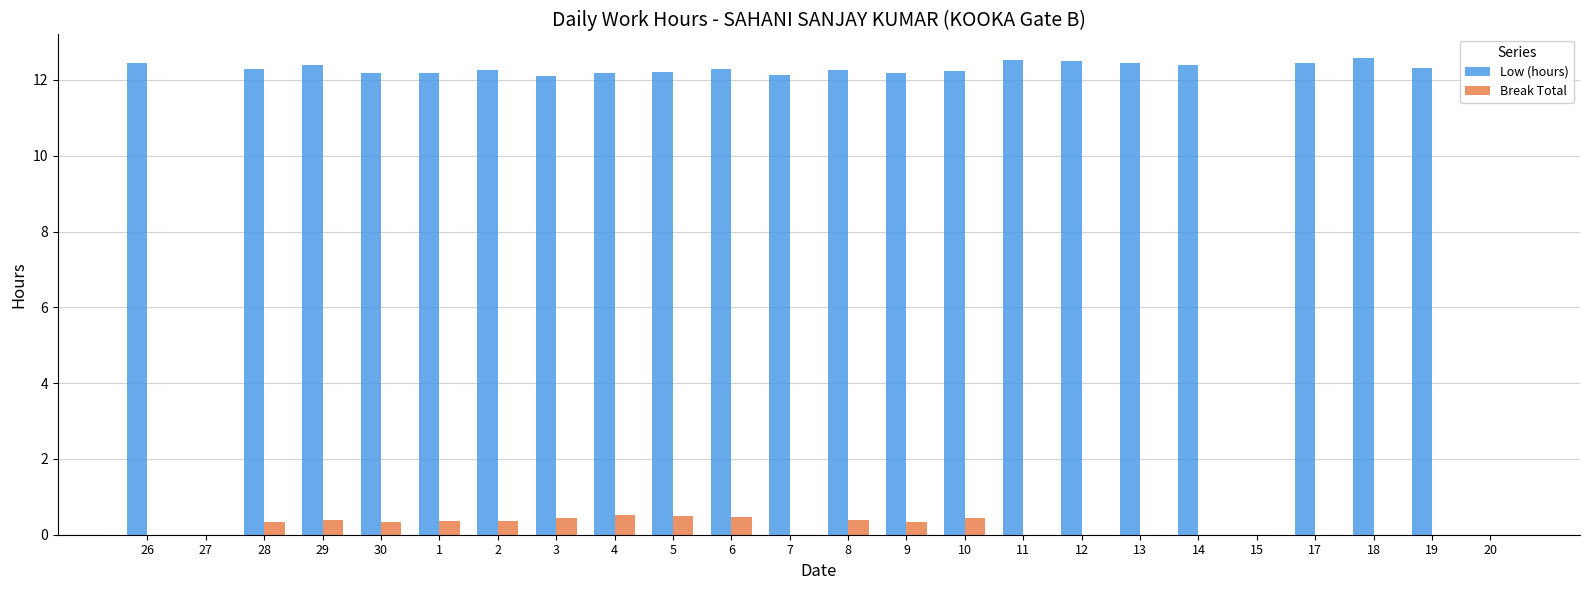

Count the number of data series in this chart.

2